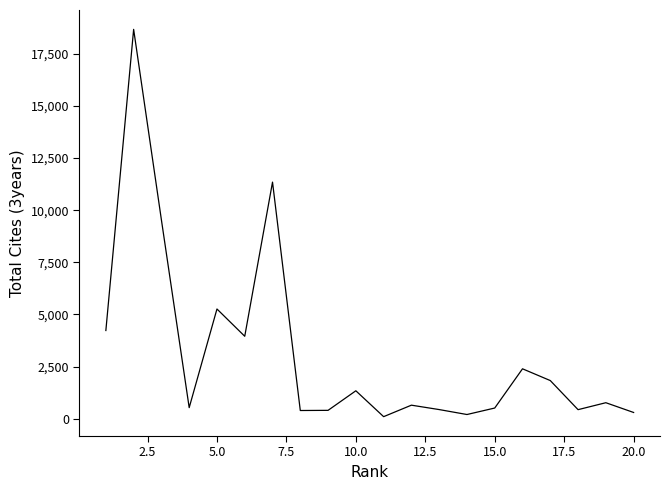

What is the maximum value shown in the chart?

18672